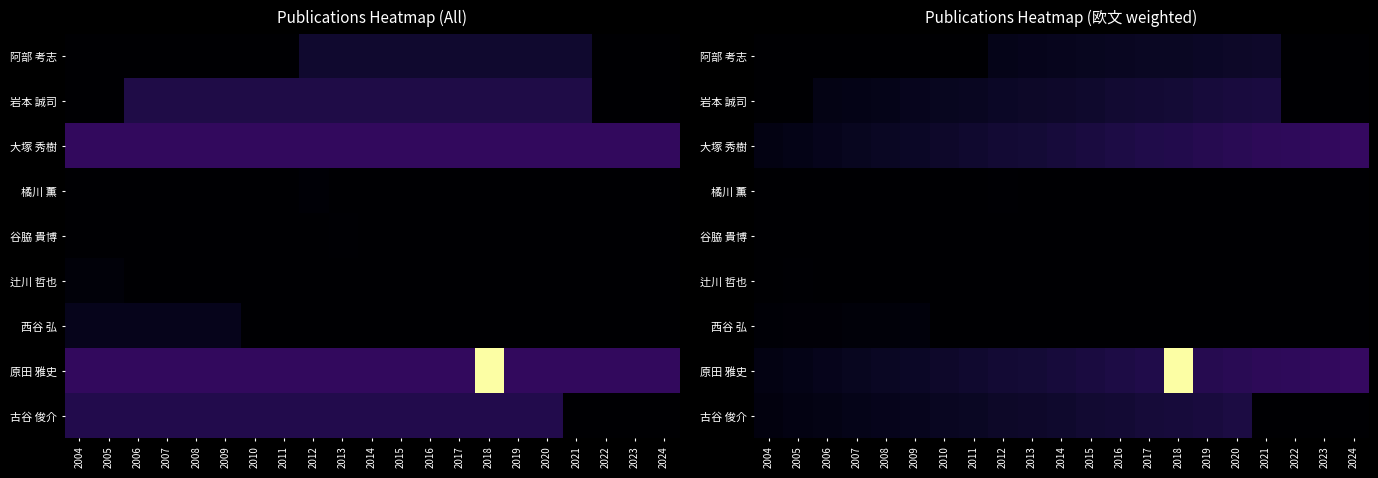

Rank the categories by 谷脇 貴博 value from lowest to highest.

2004, 2005, 2006, 2007, 2008, 2009, 2010, 2011, 2012, 2014, 2015, 2016, 2017, 2018, 2019, 2020, 2021, 2022, 2023, 2024, 2013